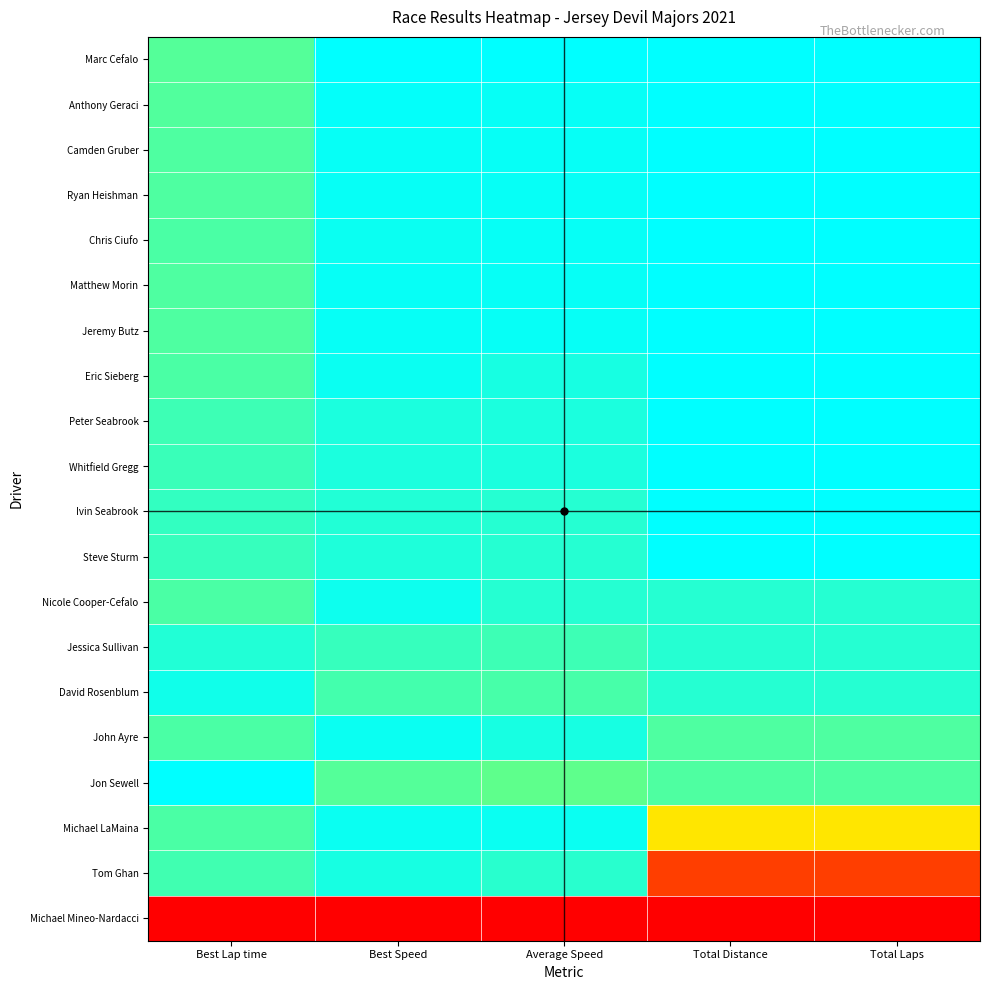

Reading left to right, transcribe all the data shown in this chart.

Marc Cefalo: Best Lap time=0.9	Best Speed=1.0	Average Speed=1.0	Total Distance=1.0	Total Laps=1.0
Anthony Geraci: Best Lap time=0.9	Best Speed=1.0	Average Speed=1.0	Total Distance=1.0	Total Laps=1.0
Camden Gruber: Best Lap time=0.9	Best Speed=1.0	Average Speed=1.0	Total Distance=1.0	Total Laps=1.0
Ryan Heishman: Best Lap time=0.9	Best Speed=1.0	Average Speed=1.0	Total Distance=1.0	Total Laps=1.0
Chris Ciufo: Best Lap time=0.9	Best Speed=1.0	Average Speed=1.0	Total Distance=1.0	Total Laps=1.0
Matthew Morin: Best Lap time=0.9	Best Speed=1.0	Average Speed=1.0	Total Distance=1.0	Total Laps=1.0
Jeremy Butz: Best Lap time=0.9	Best Speed=1.0	Average Speed=1.0	Total Distance=1.0	Total Laps=1.0
Eric Sieberg: Best Lap time=0.9	Best Speed=1.0	Average Speed=1.0	Total Distance=1.0	Total Laps=1.0
Peter Seabrook: Best Lap time=0.9	Best Speed=1.0	Average Speed=1.0	Total Distance=1.0	Total Laps=1.0
Whitfield Gregg: Best Lap time=0.9	Best Speed=1.0	Average Speed=1.0	Total Distance=1.0	Total Laps=1.0
Ivin Seabrook: Best Lap time=0.9	Best Speed=1.0	Average Speed=1.0	Total Distance=1.0	Total Laps=1.0
Steve Sturm: Best Lap time=0.9	Best Speed=1.0	Average Speed=1.0	Total Distance=1.0	Total Laps=1.0
Nicole Cooper-Cefalo: Best Lap time=0.9	Best Speed=1.0	Average Speed=1.0	Total Distance=1.0	Total Laps=1.0
Jessica Sullivan: Best Lap time=1.0	Best Speed=0.9	Average Speed=0.9	Total Distance=1.0	Total Laps=1.0
David Rosenblum: Best Lap time=1.0	Best Speed=0.9	Average Speed=0.9	Total Distance=1.0	Total Laps=1.0
John Ayre: Best Lap time=0.9	Best Speed=1.0	Average Speed=1.0	Total Distance=0.9	Total Laps=0.9
Jon Sewell: Best Lap time=1.0	Best Speed=0.9	Average Speed=0.9	Total Distance=0.9	Total Laps=0.9
Michael LaMaina: Best Lap time=0.9	Best Speed=1.0	Average Speed=1.0	Total Distance=0.5	Total Laps=0.5
Tom Ghan: Best Lap time=0.9	Best Speed=1.0	Average Speed=1.0	Total Distance=0.2	Total Laps=0.2
Michael Mineo-Nardacci: Best Lap time=0.0	Best Speed=0.0	Average Speed=0.0	Total Distance=0.0	Total Laps=0.0